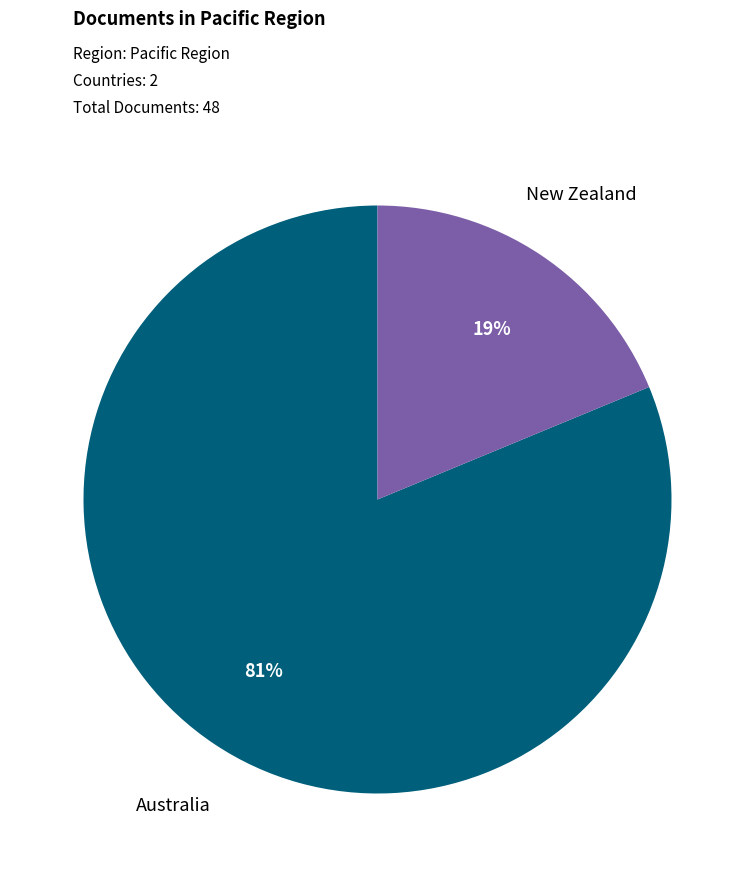

What is the majority slice?

Australia